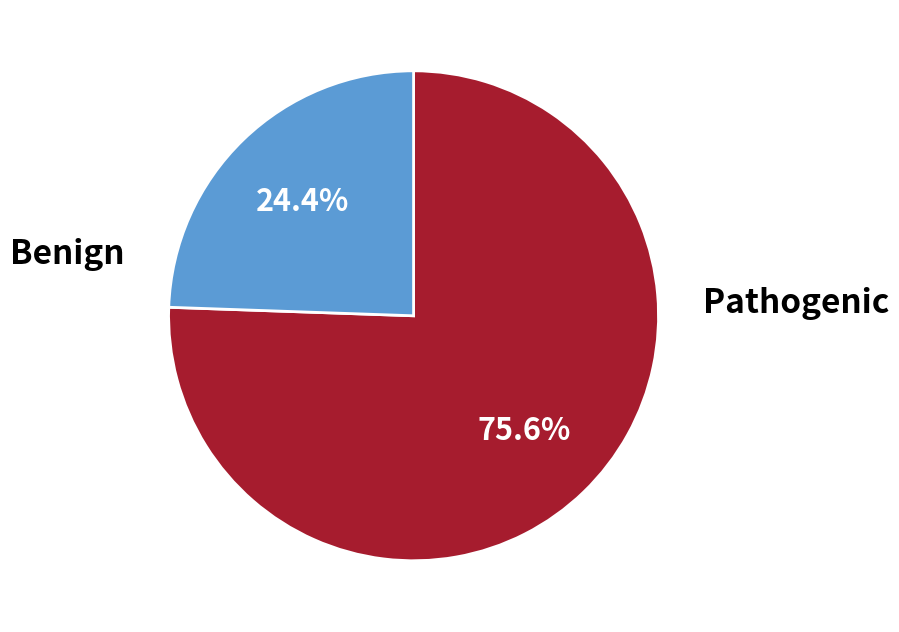

How many slices are in this pie chart?

2